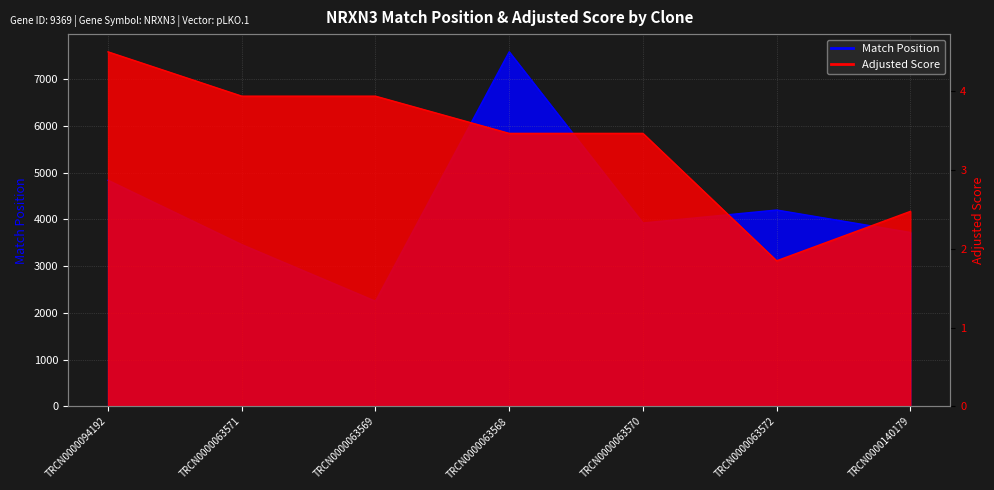

What is the highest value of the Match Position series?

7583.0